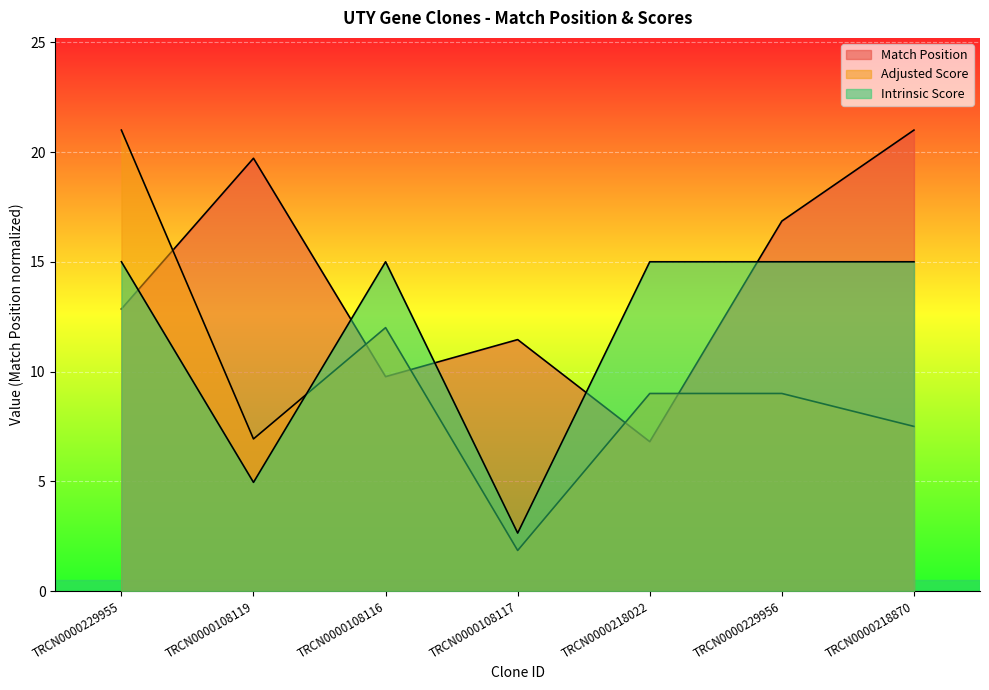

Does the chart display data point markers on the line(s)?

No